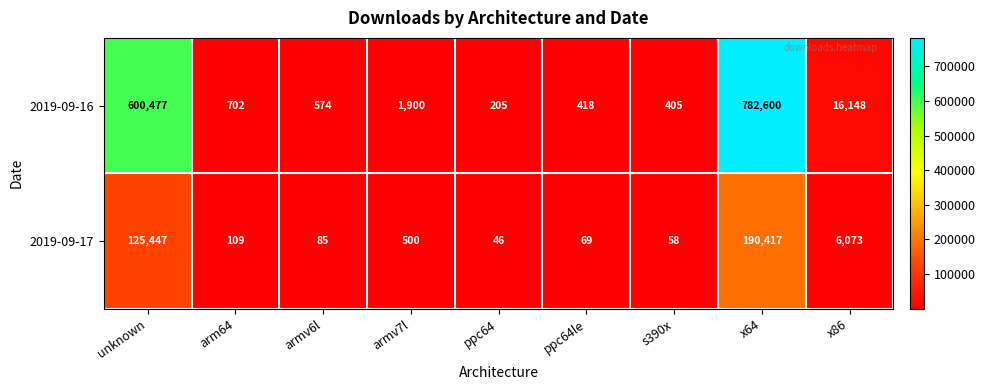

The value of 2019-09-16 at x64 is 782600. True or false?

True